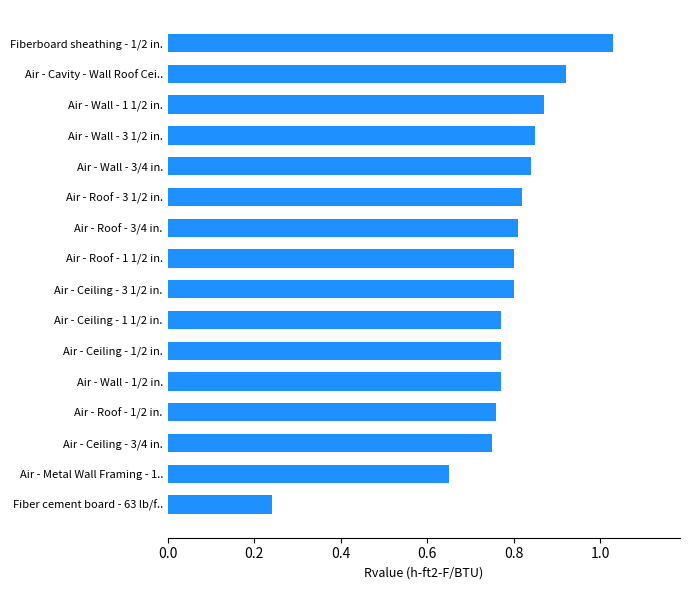

Is it true that the value at Air - Roof - 3 1/2 in. is 0.8?

True